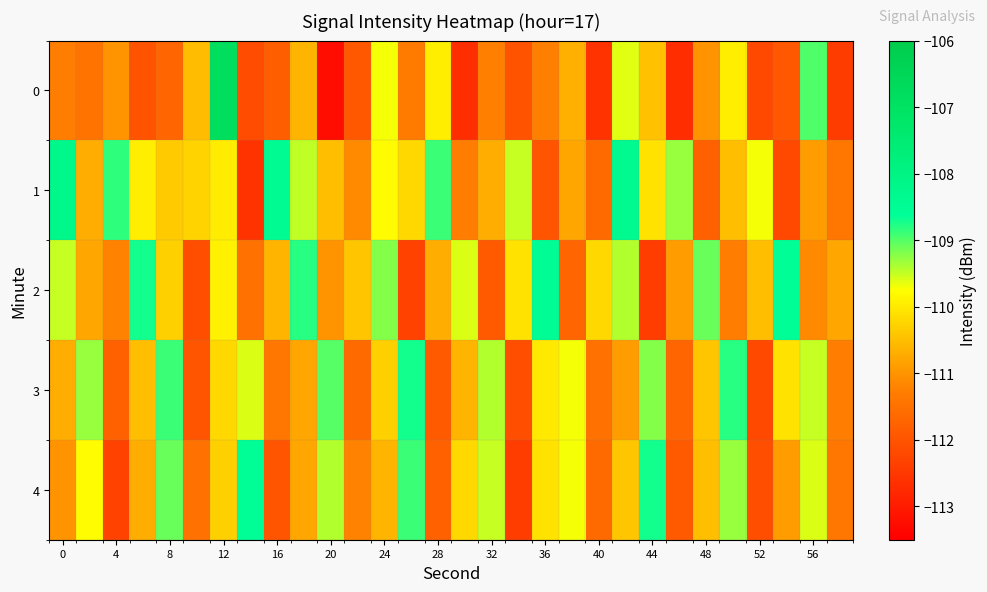

How many series are shown in this chart?

5